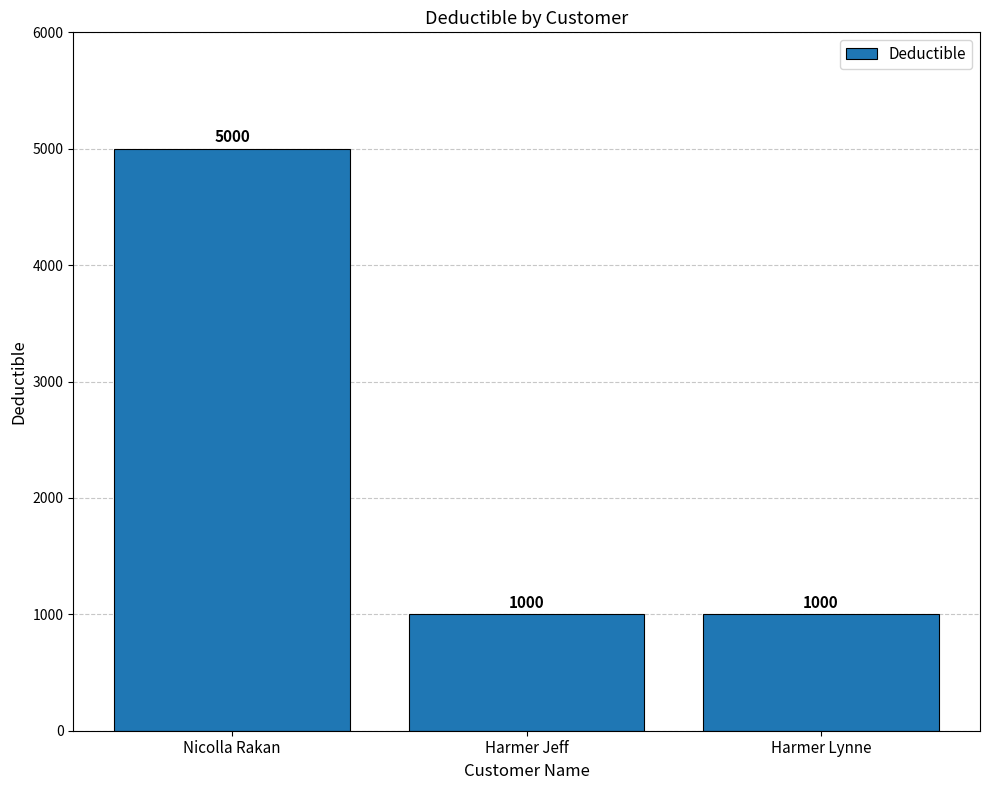

What position from the left is Harmer Jeff?

2